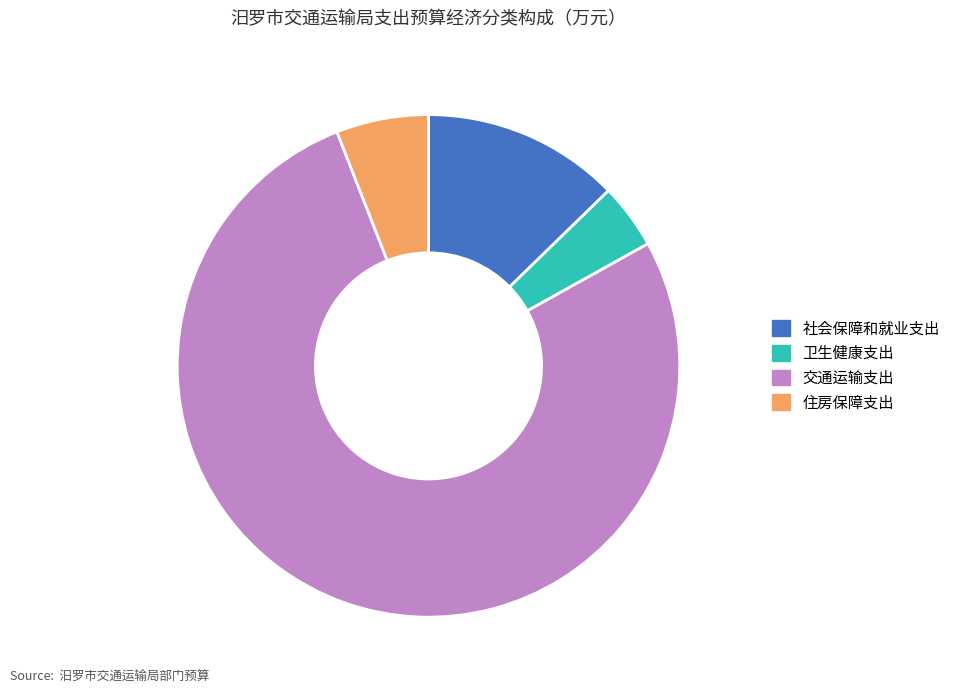

Approximately how many times larger is the value at 卫生健康支出 compared to 住房保障支出?

0.7